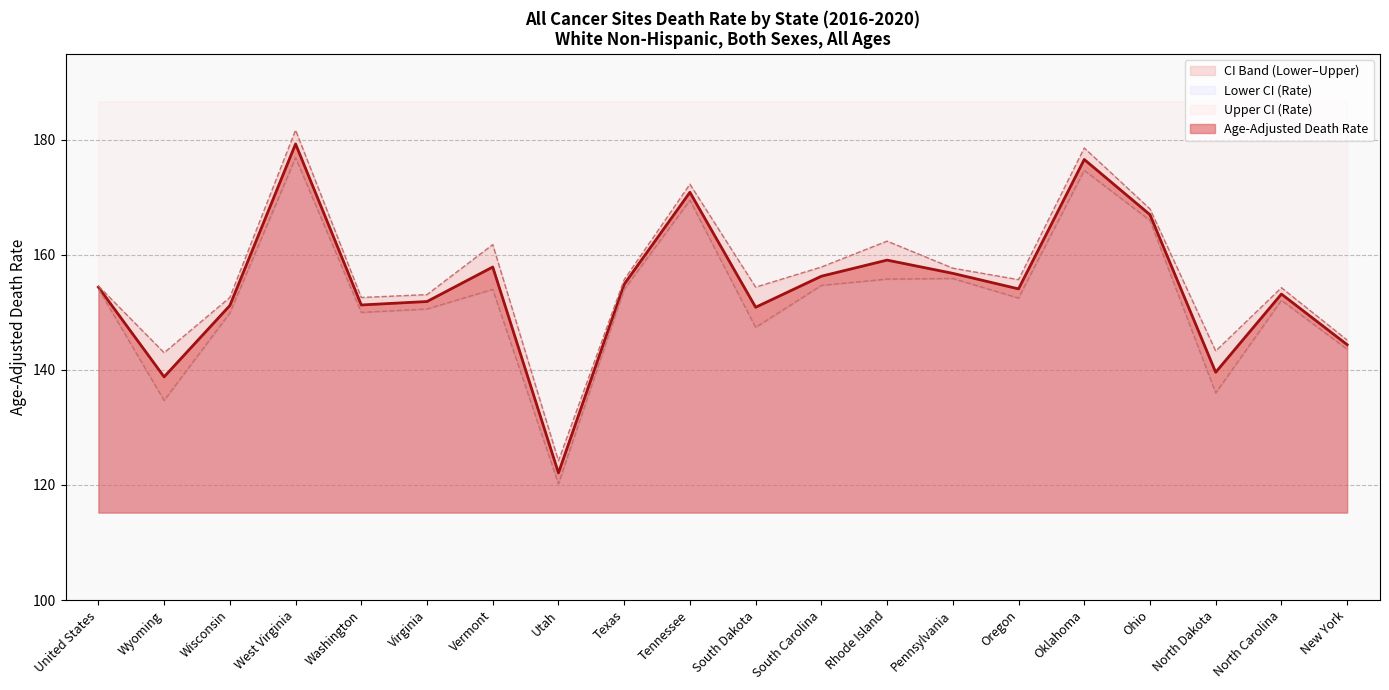

Which series has the largest total across all categories?

Upper CI (Rate)